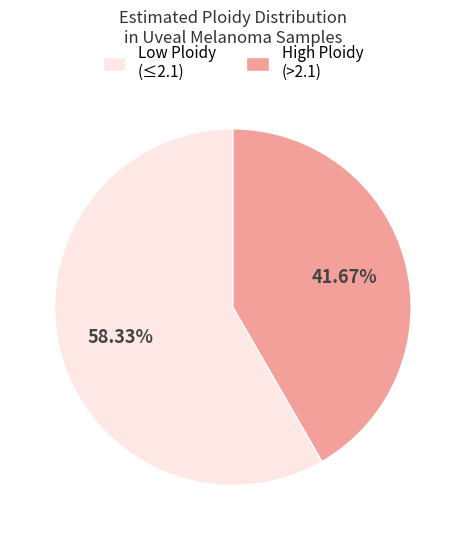

Approximately how many times larger is the value at High Ploidy (>2.1) compared to Low Ploidy (≤2.1)?

0.7